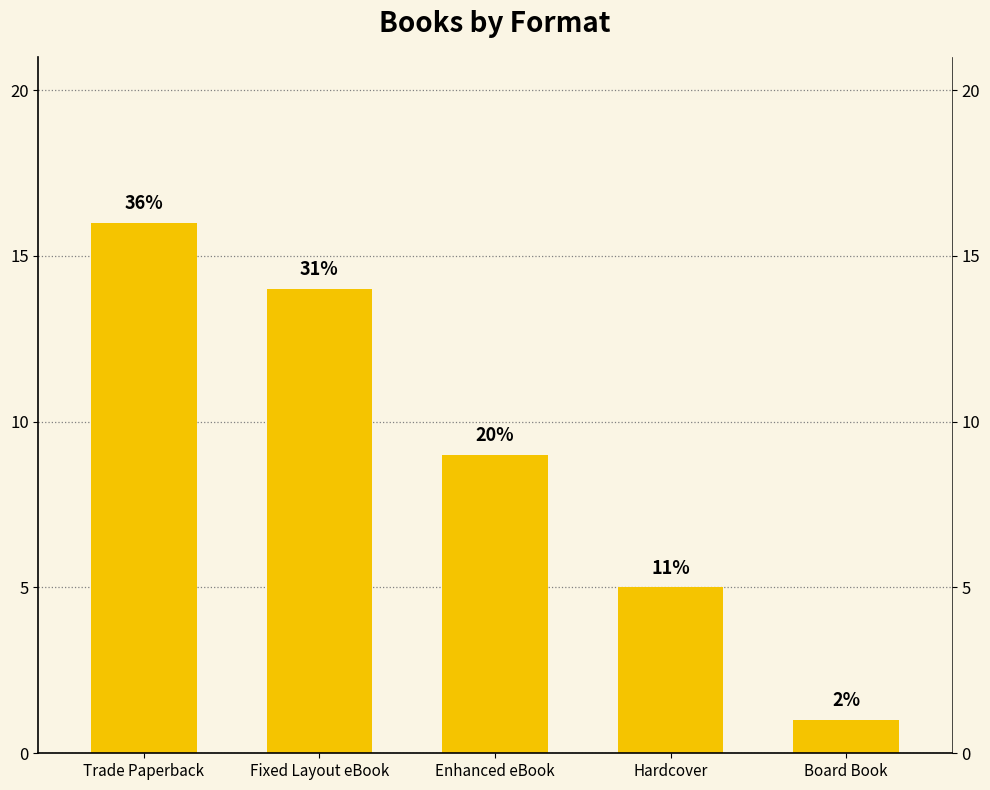

Does the chart contain any negative values?

No